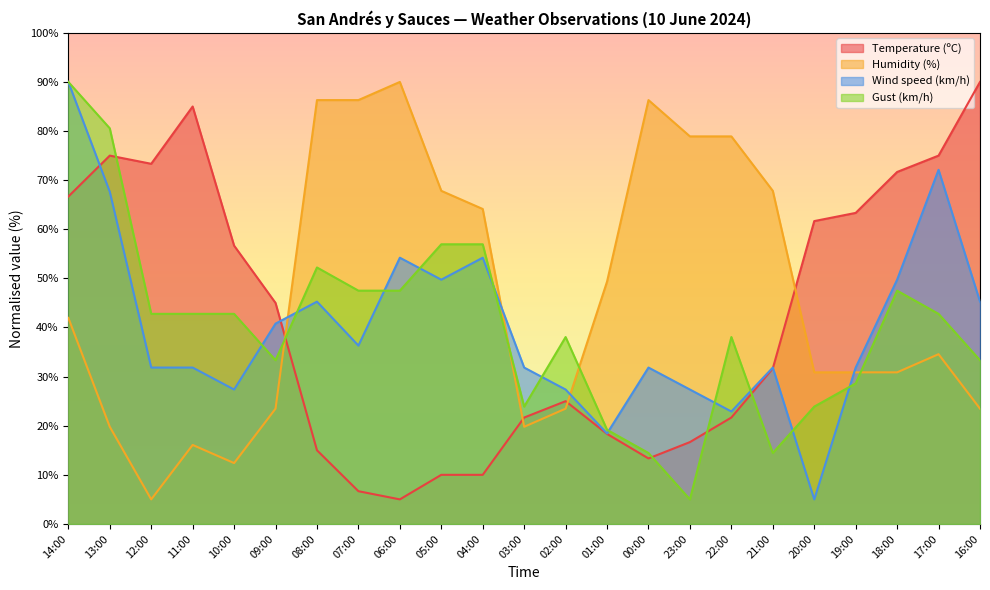

Which series has the largest total across all categories?

Humidity (%)